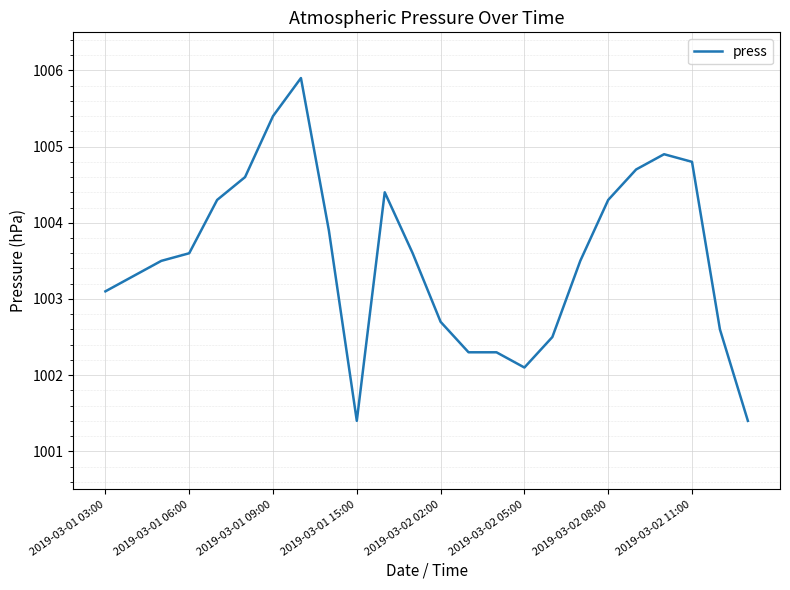

Is this an area chart (filled region under the line)?

No